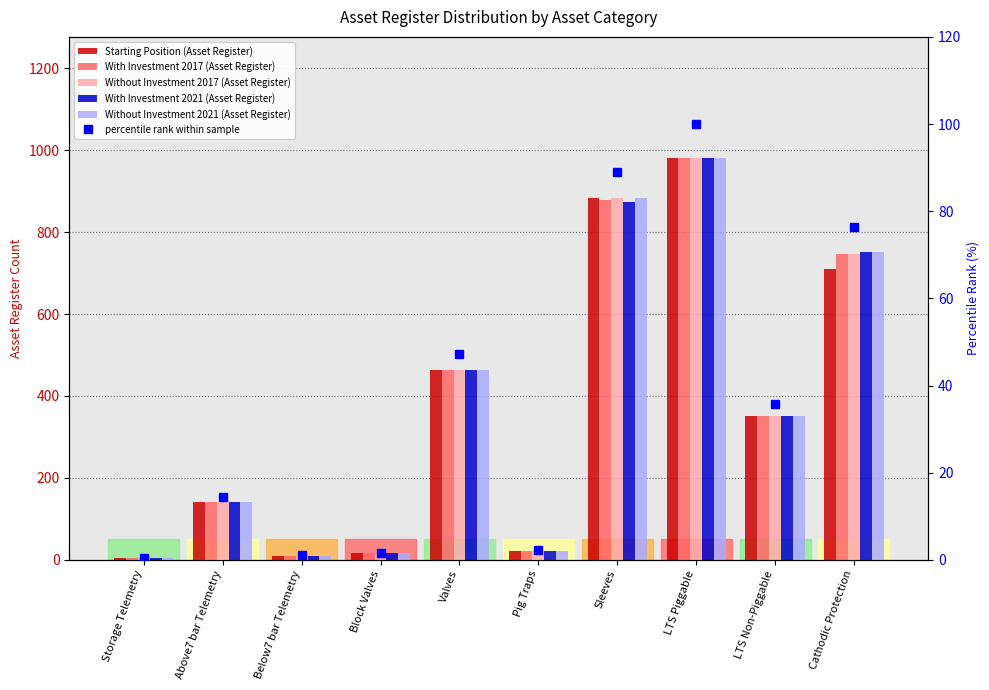

Is it true that Without Investment 2017 (Asset Register) equals 35.0 at Pig Traps?

False